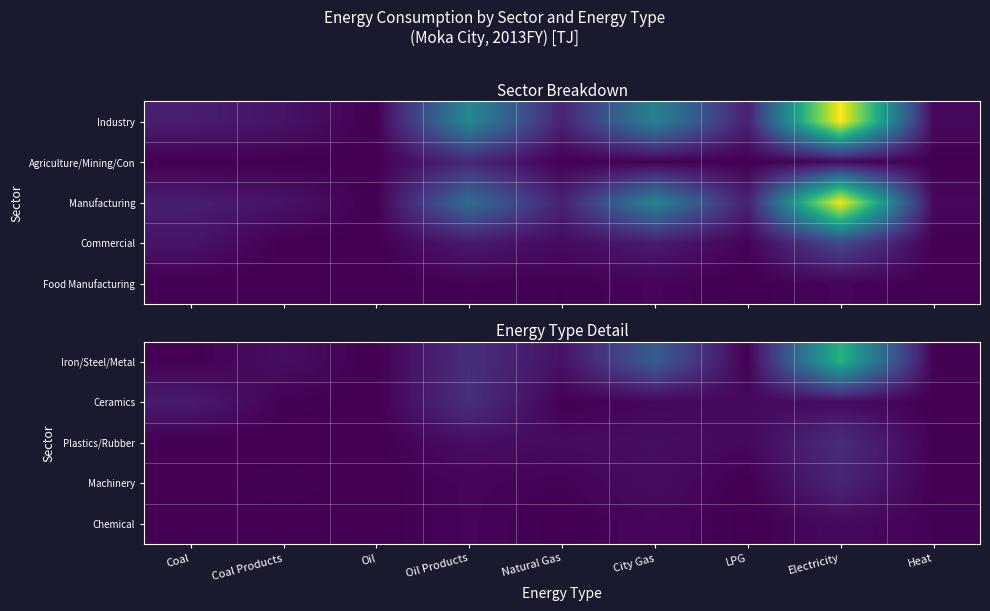

What is the maximum value shown in the chart?

1522.6